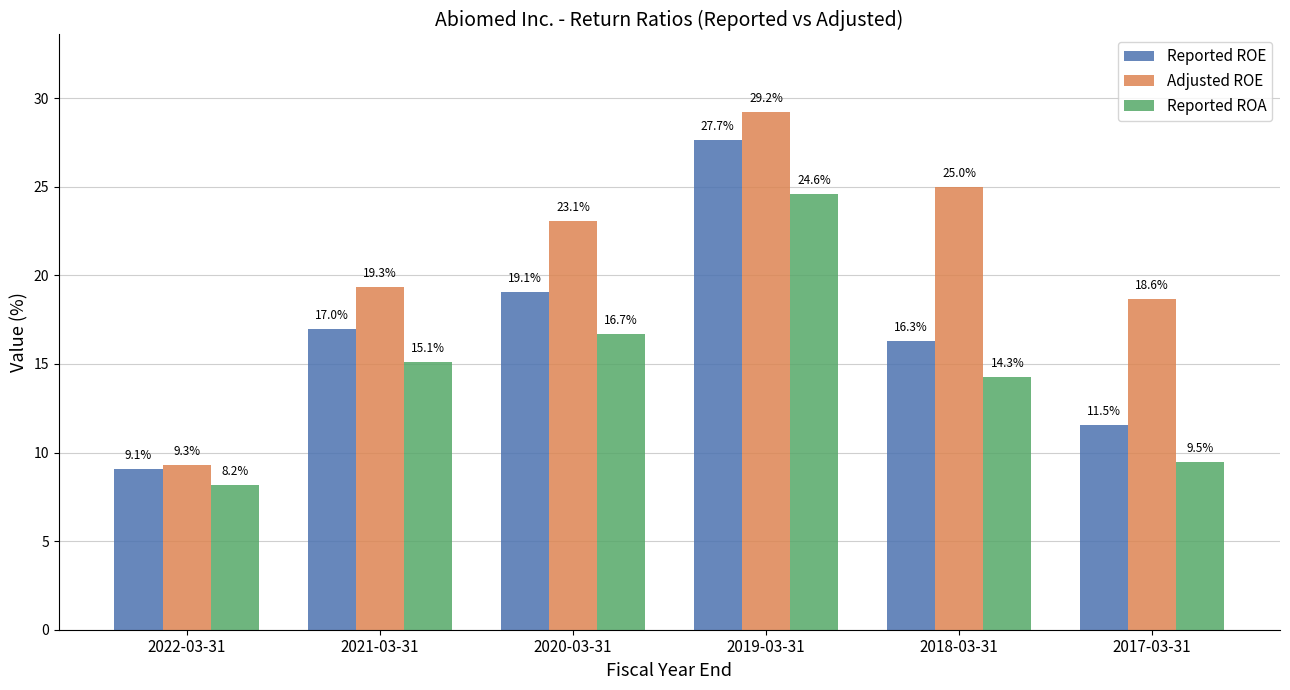

What are all the series names shown in the legend?

Reported ROE, Adjusted ROE, Reported ROA